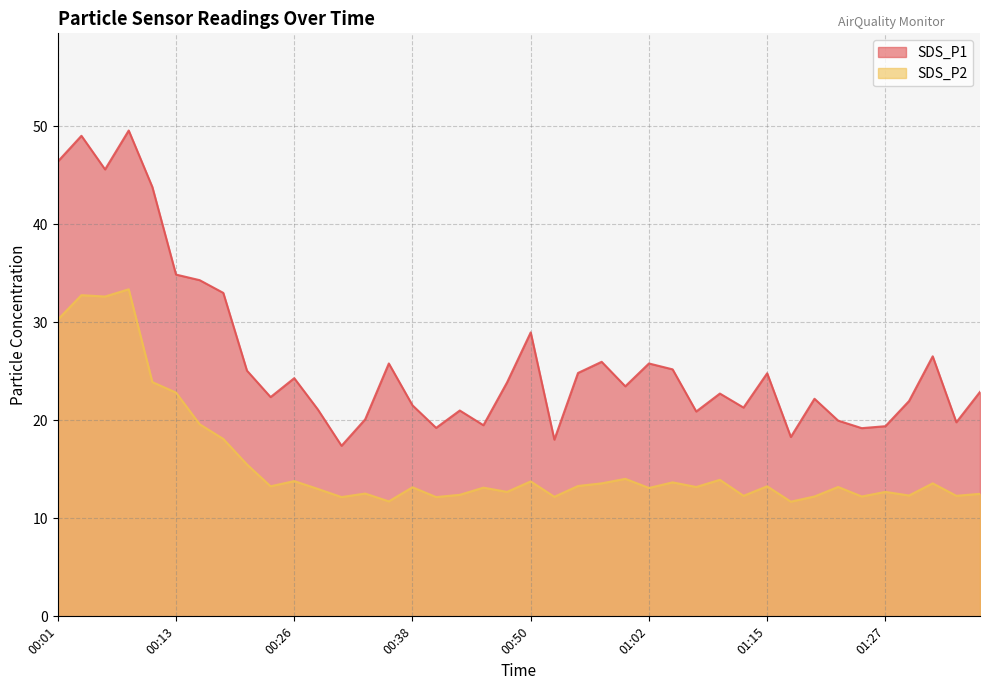

List the labels in order of SDS_P1 value, largest first.

00:09, 00:04, 00:01, 00:06, 00:11, 00:13, 00:16, 00:18, 00:50, 01:32, 00:58, 00:35, 01:02, 01:05, 00:21, 00:55, 01:15, 00:26, 00:48, 01:00, 01:37, 01:10, 00:23, 01:20, 01:29, 00:38, 01:12, 00:28, 00:43, 01:07, 00:33, 01:22, 01:34, 00:45, 01:27, 00:40, 01:25, 01:17, 00:53, 00:31